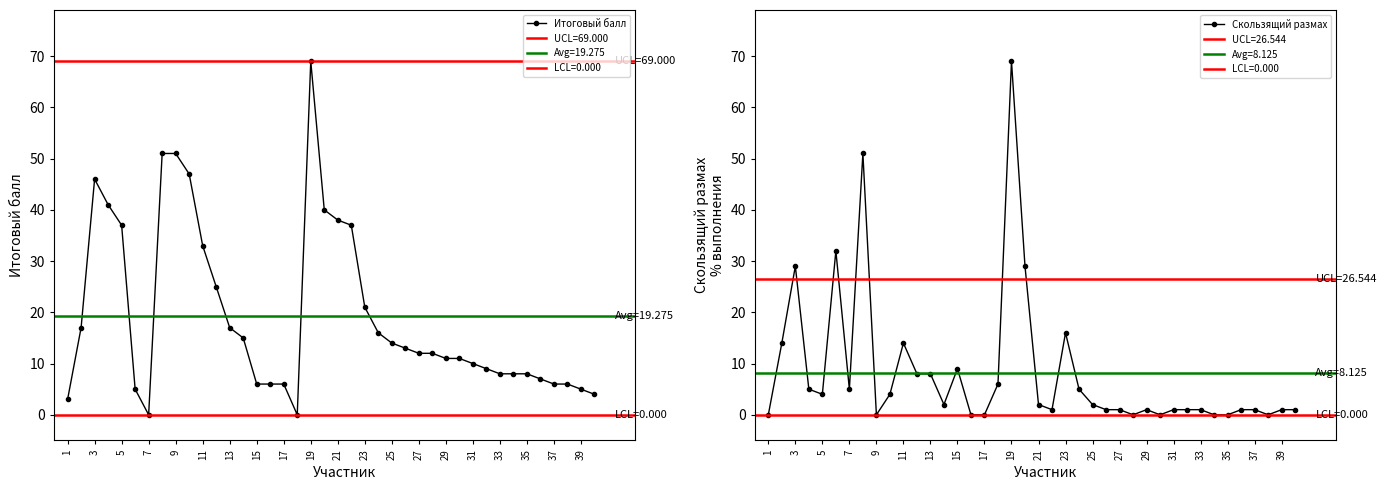

Is it true that Итоговый балл equals 8 at 39?

False